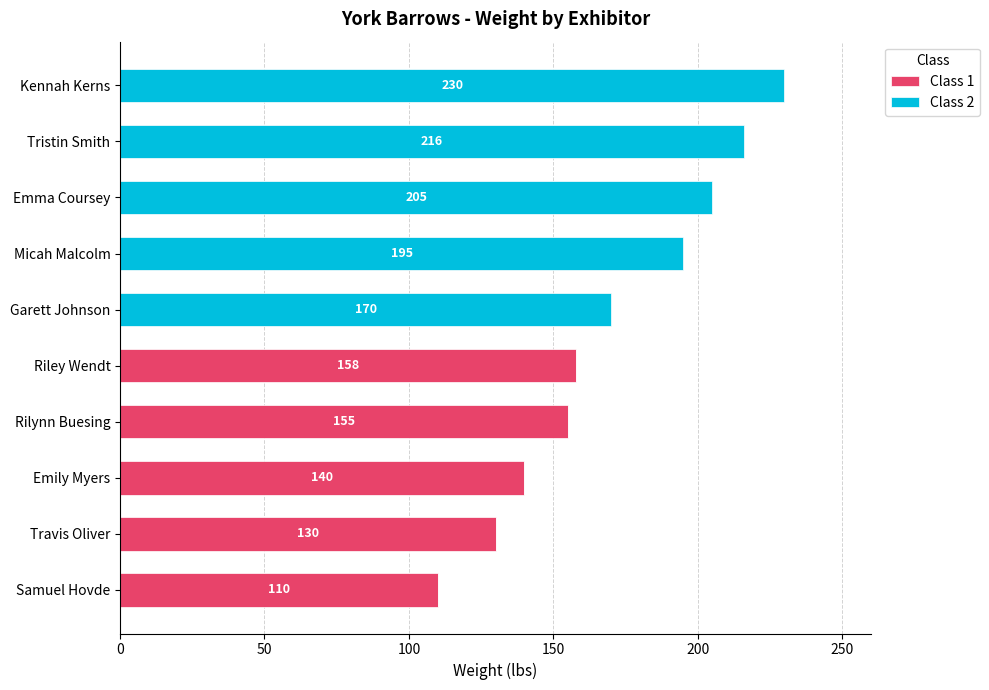

The value of Class 1 at Emily Myers is 226. True or false?

False